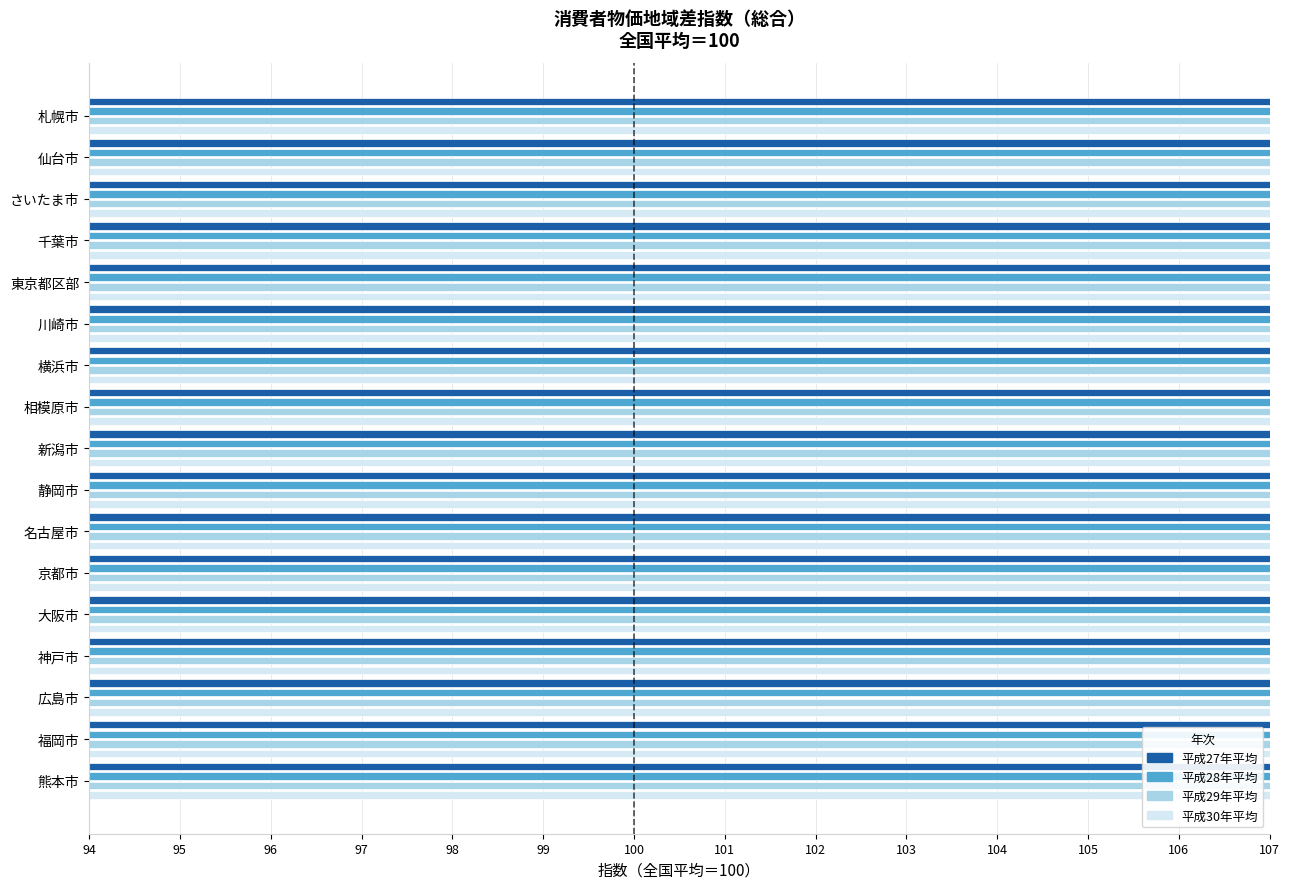

What is the sum of all 平成28年平均 values?

1717.2